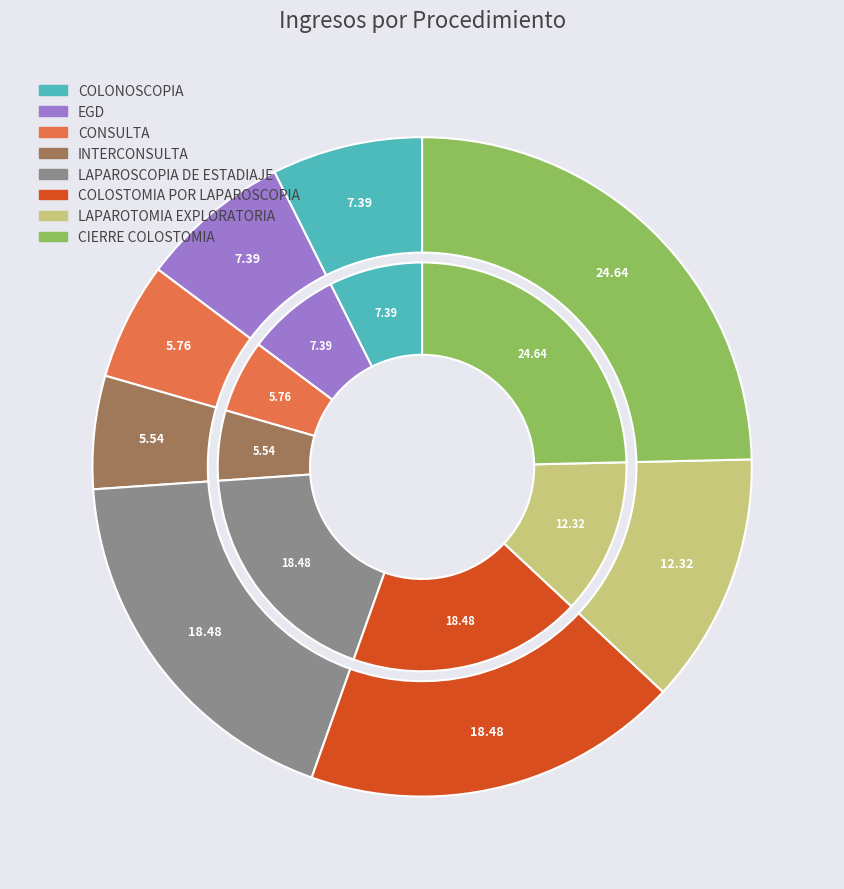

Which category has the smallest portion of the pie?

INTERCONSULTA